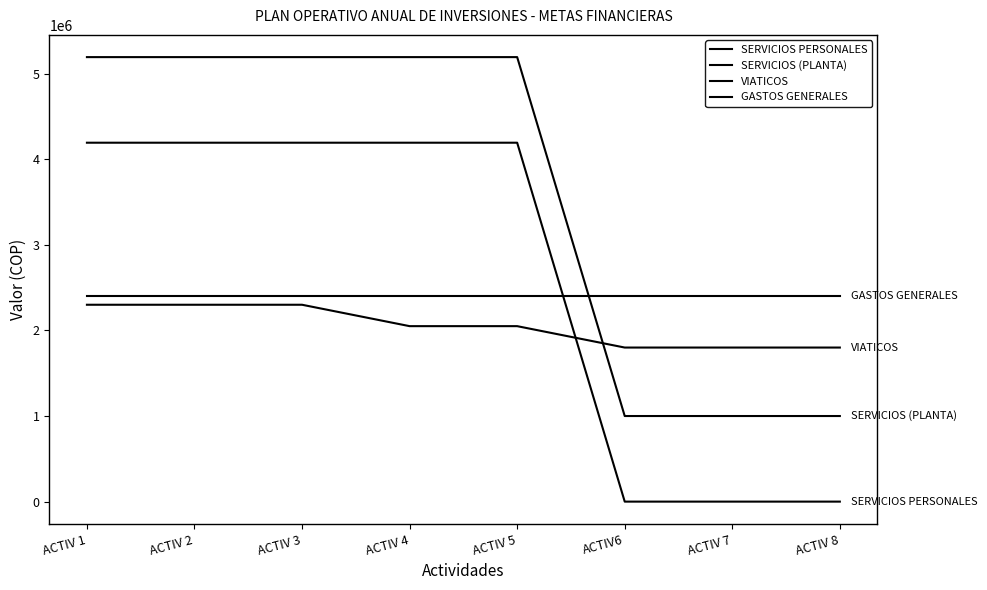

Which has a higher value, ACTIV 8 or ACTIV 7?

ACTIV 8